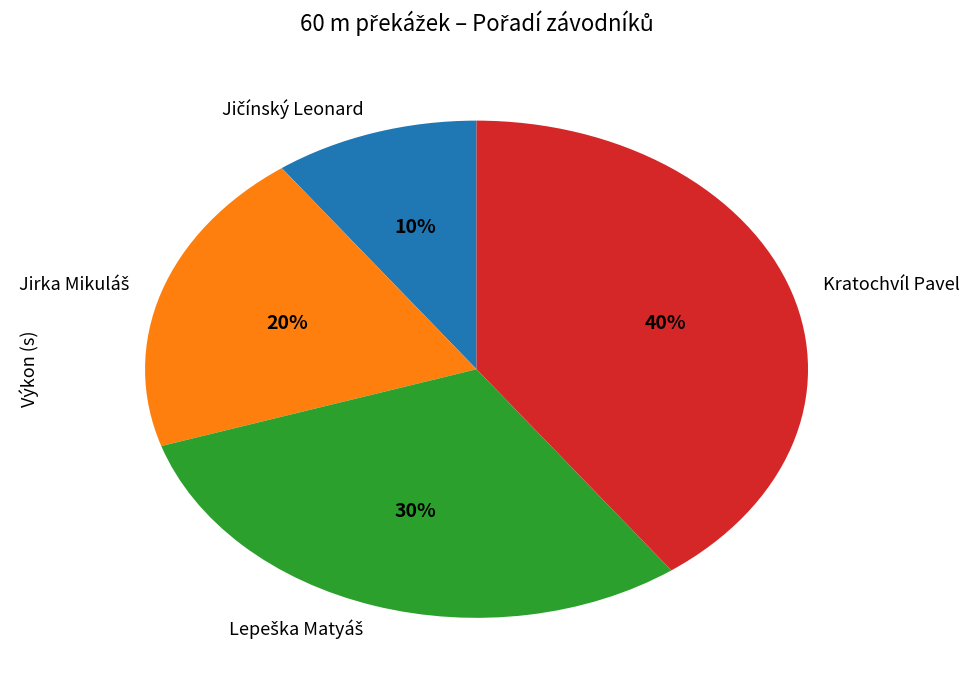

Which category has the biggest portion of the pie?

Kratochvíl Pavel